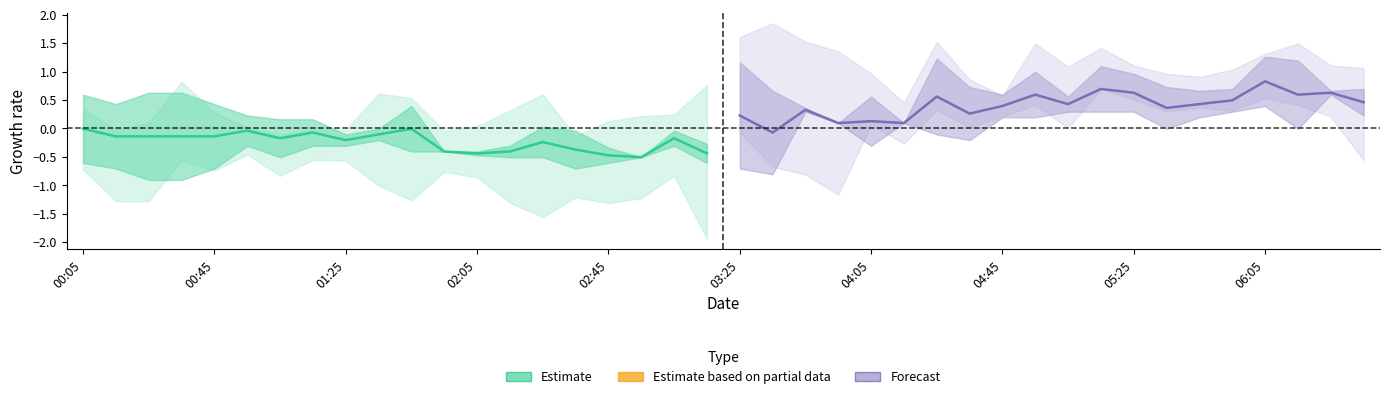

List the series in order of their peak value, highest first.

Forecast, Estimate